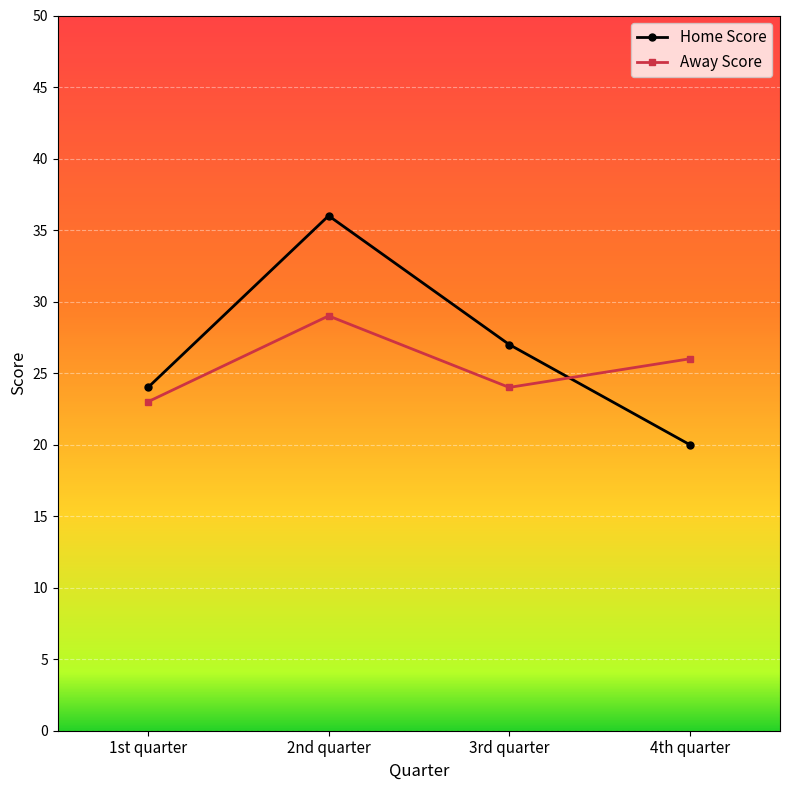

How many times do Away Score and Home Score cross each other?

1